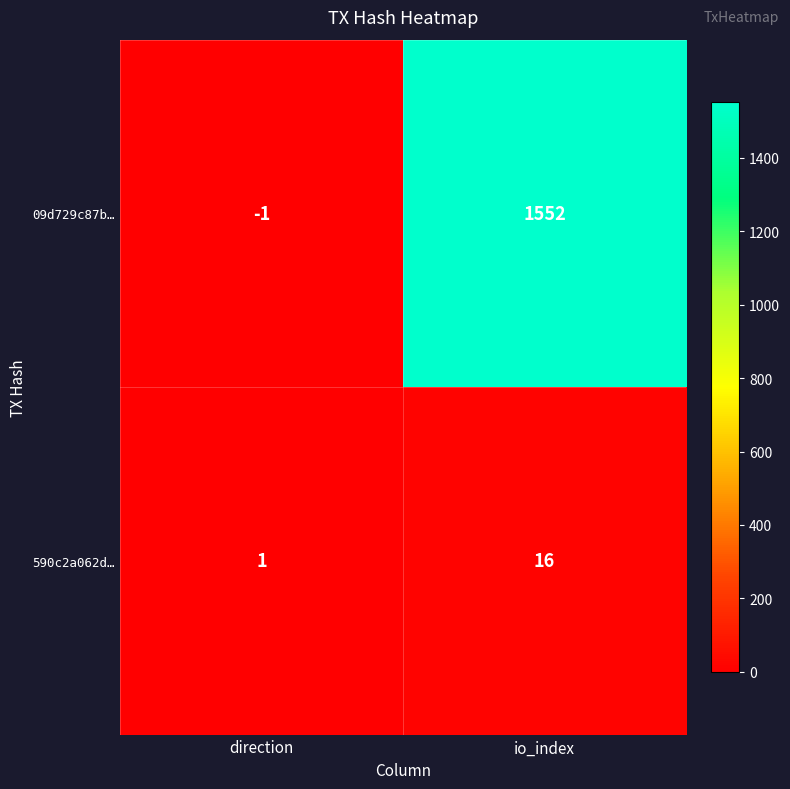

Which category has the highest value across all series?

io_index